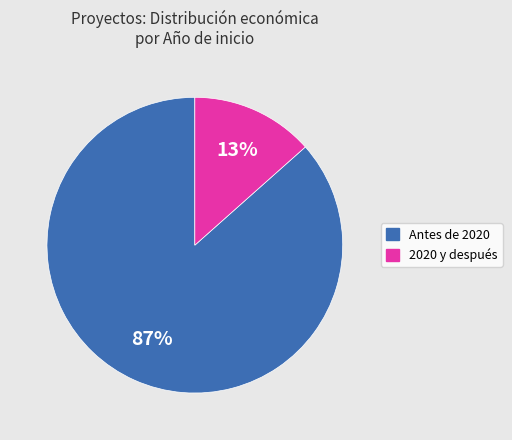

Is there any slice that represents more than half of the pie?

Yes